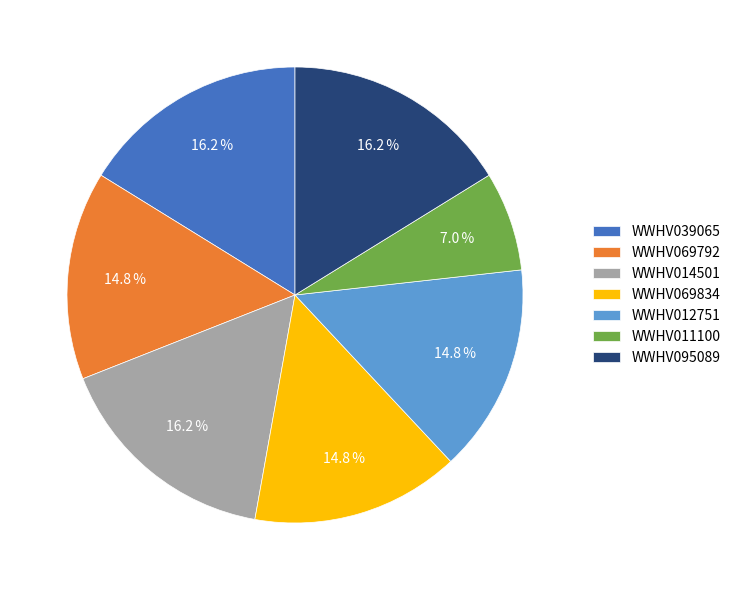

Between WWHV039065 and WWHV011100, which is larger?

WWHV039065